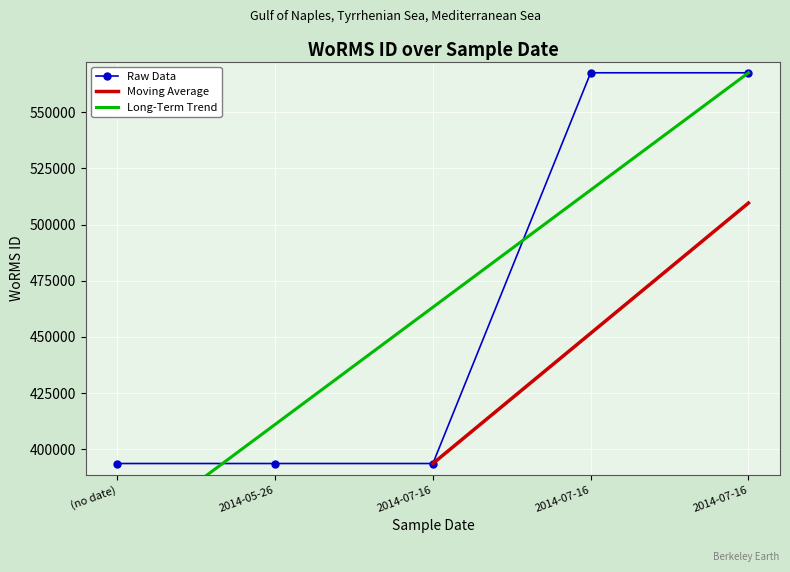

Count the number of values greater than 393616.

2